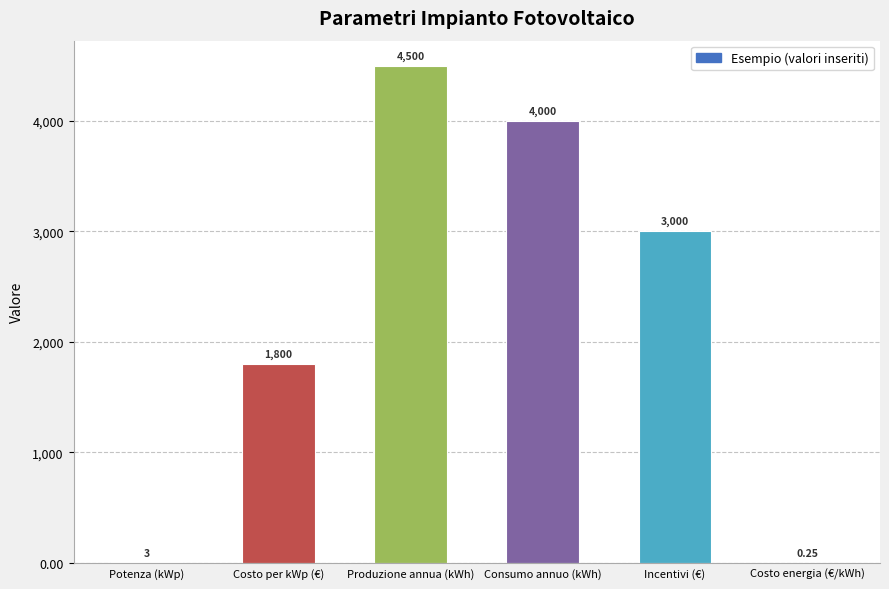

How many distinct data groups are displayed?

1